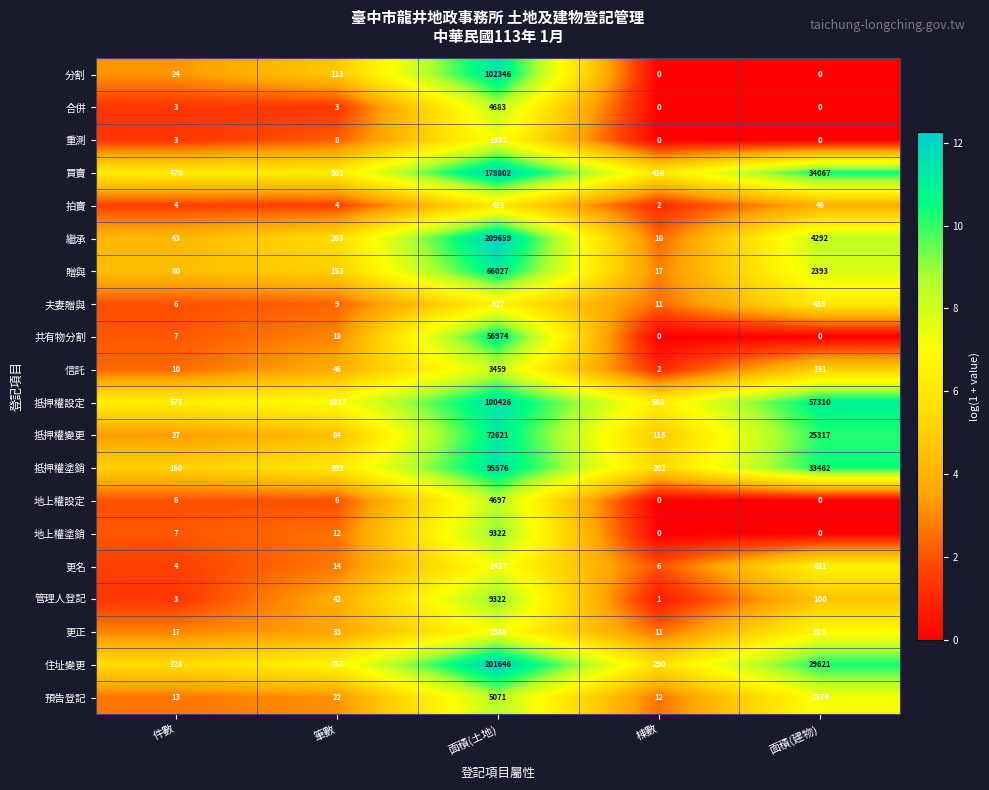

What is the greatest value displayed?

209659